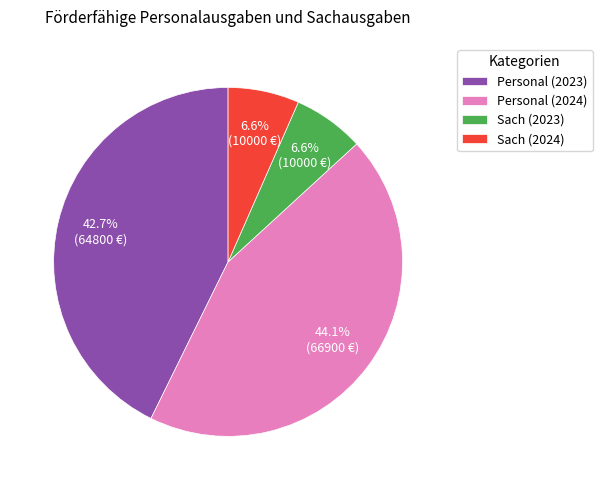

To the nearest percent, what portion does Personal (2024) represent?

44%